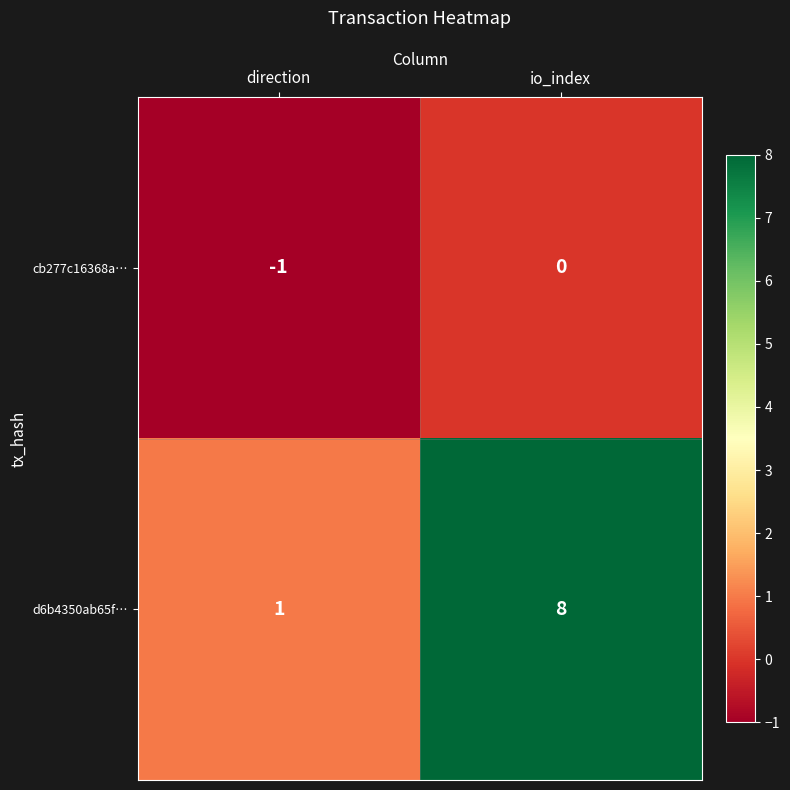

At which category does the chart reach its peak across all series?

io_index